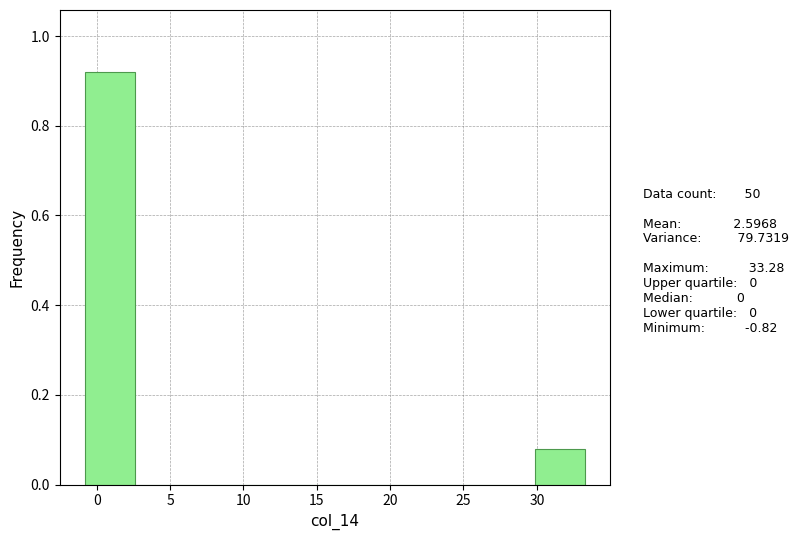

What is the height of the bar covering 30.0 to 33.5 on the x-axis? Neither the bar edges nor the heights are printed on the chart, so give them approximately, as read against the axes.

0.08